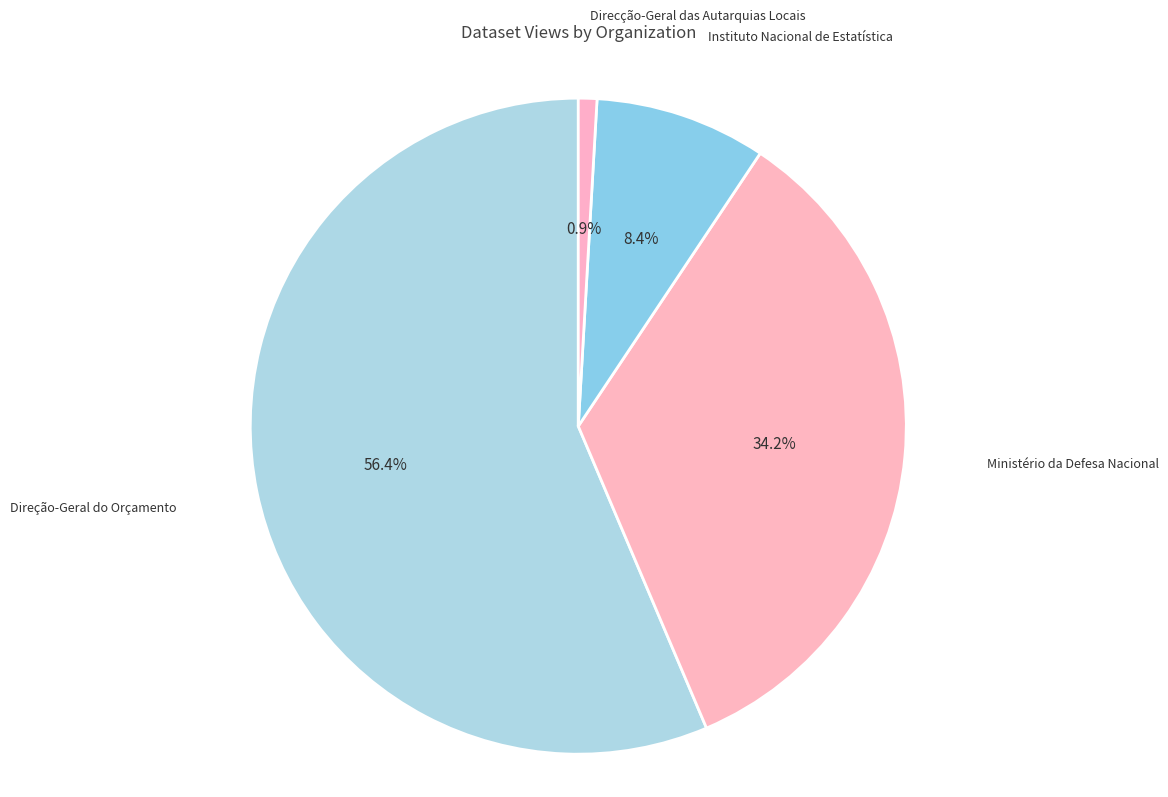

Combined, do Ministério da Defesa Nacional and Direcção-Geral das Autarquias Locais account for over 50%?

No